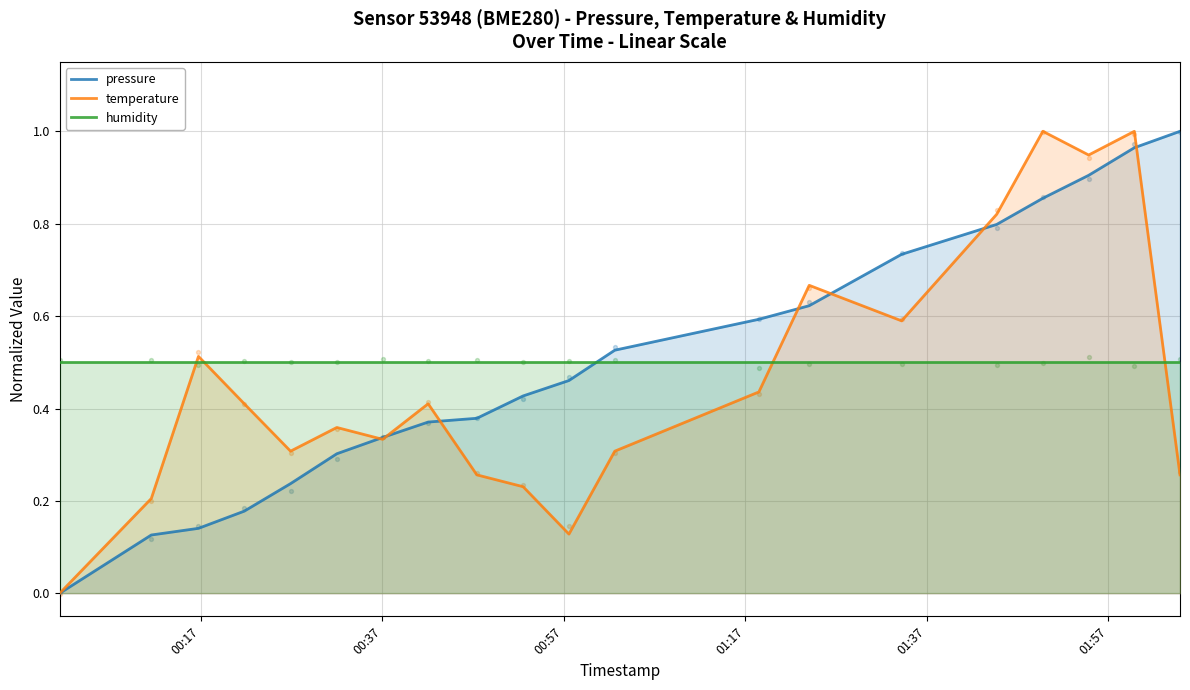

Which series has the largest total across all categories?

humidity